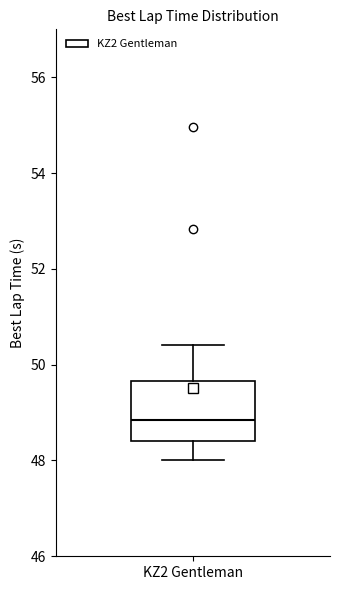

Transcribe this box plot: give where the median line is, the range the box spans, and where the two whiskers end, as read against the y-axis. The values are not printed on the chart, so give them approximately, as read against the axis.

median 48.8, box 48.4 to 49.6, whiskers 48.0 to 50.4